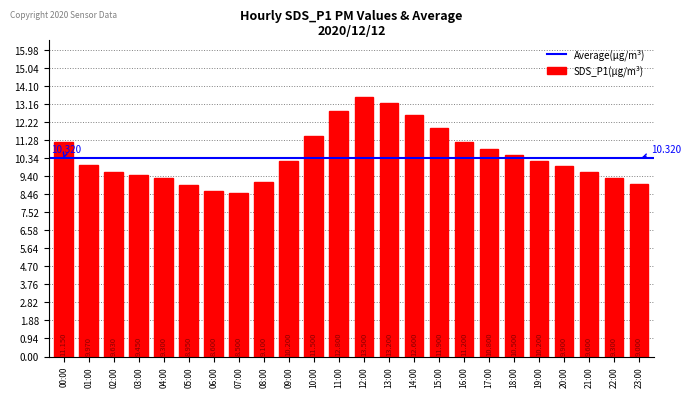

How many bars are there in total?

24